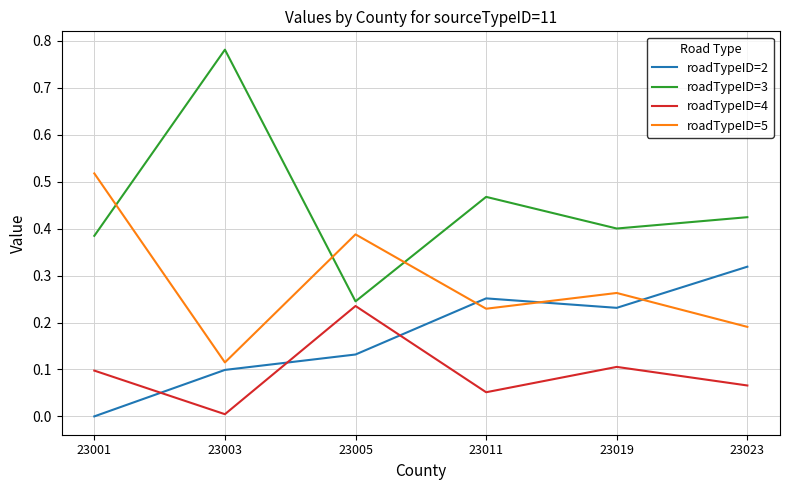

The roadTypeID=4 series shows 0.0 at 23019. True or false?

False